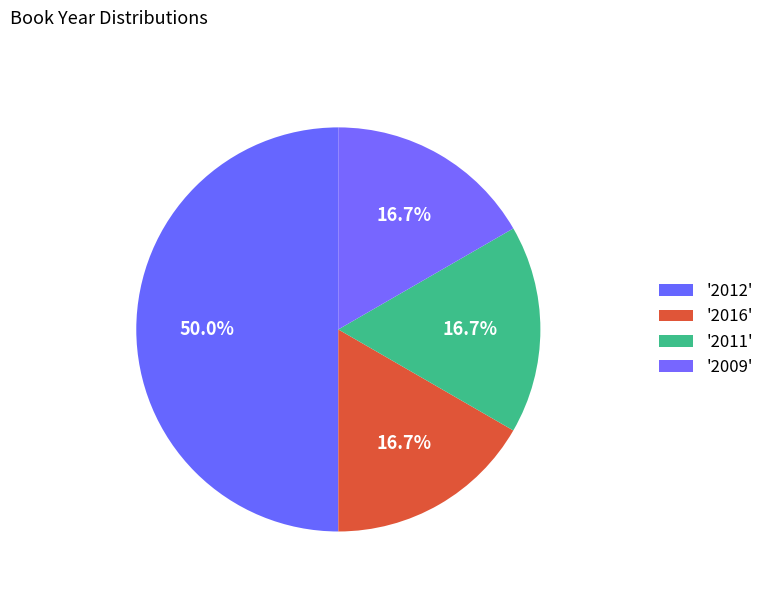

How many slices are in this pie chart?

4